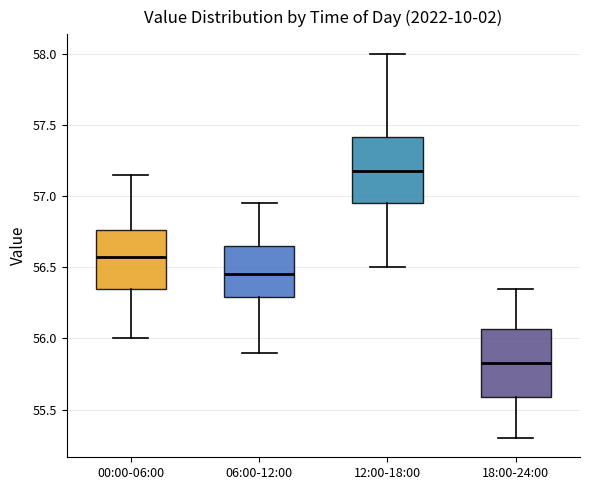

Which box's median line is the lowest?

18:00-24:00